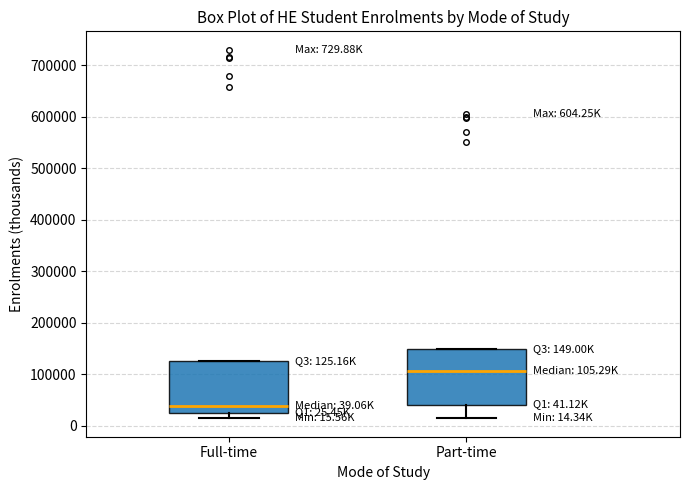

Which box has the lowest median line?

Full-time